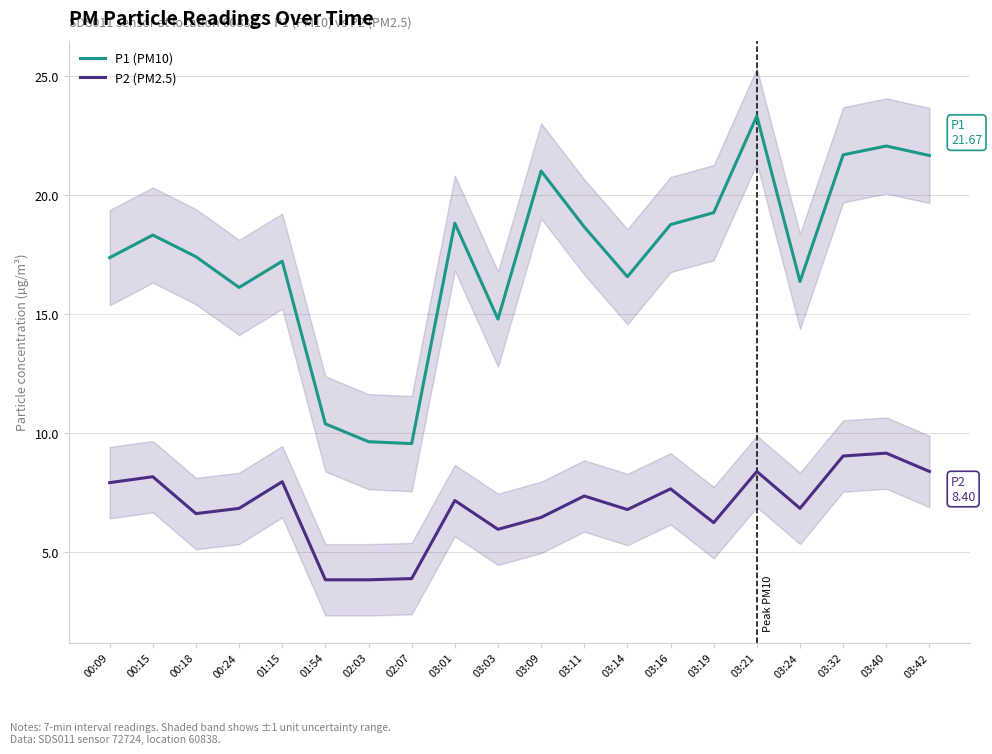

How many lines are shown in the chart?

2